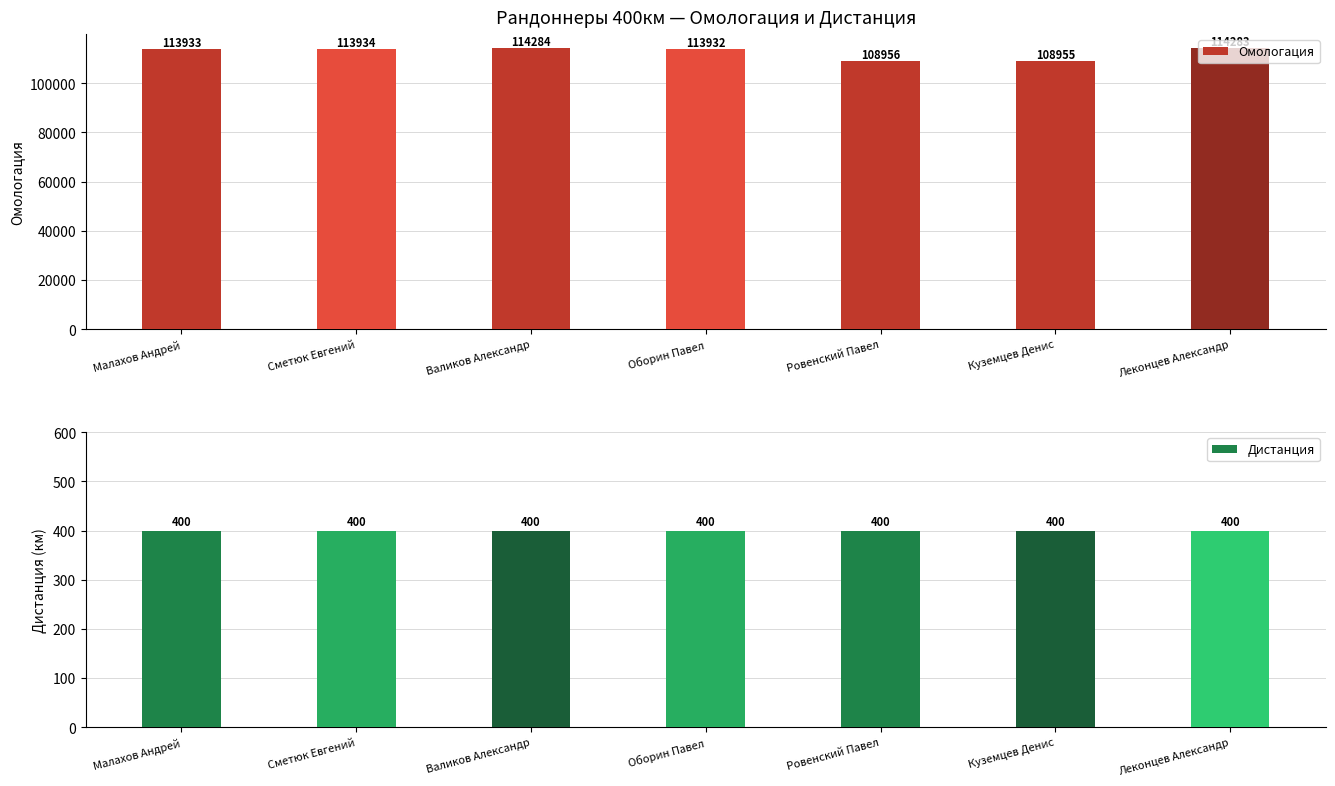

What is the average value of the Дистанция series?

400